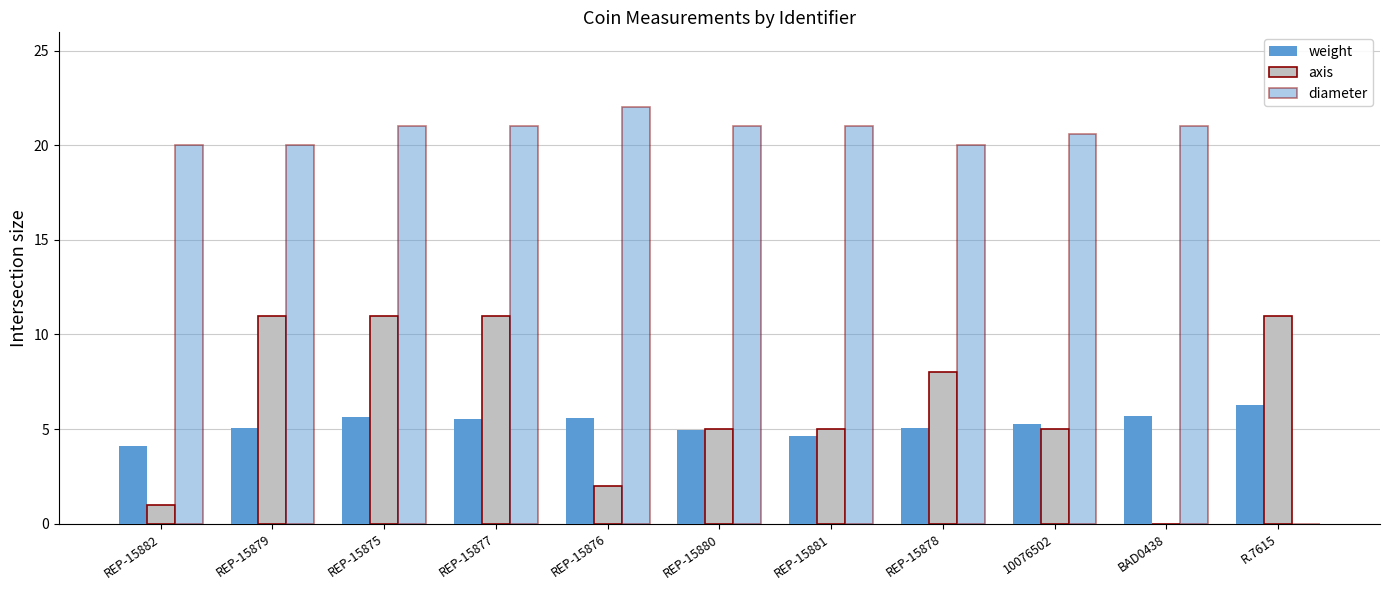

Reading right to left, extract all data points from this chart.

weight: 6.3	5.7	5.2	5.1	4.7	5.0	5.6	5.5	5.7	5.1	4.1
axis: 11.0	0.0	5.0	8.0	5.0	5.0	2.0	11.0	11.0	11.0	1.0
diameter: 0.0	21.0	20.6	20.0	21.0	21.0	22.0	21.0	21.0	20.0	20.0